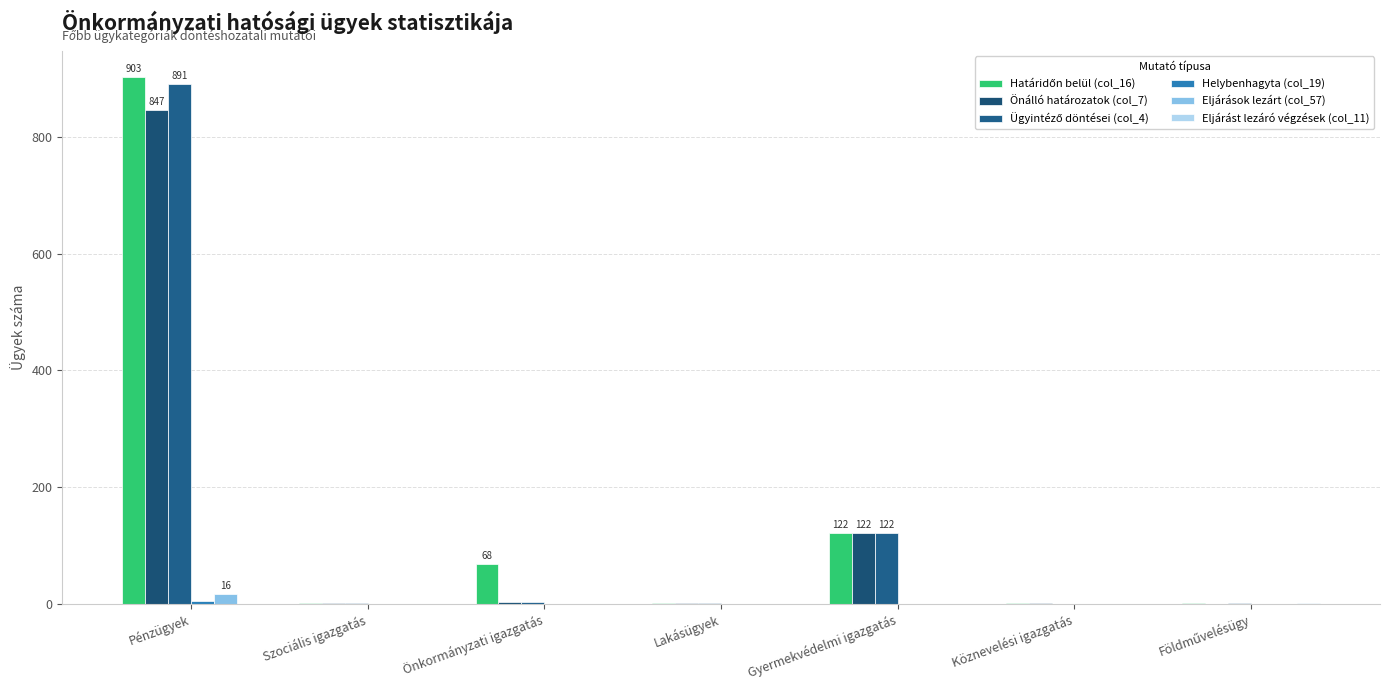

The Helybenhagyta (col_19) series shows -2 at Szociális igazgatás. True or false?

False